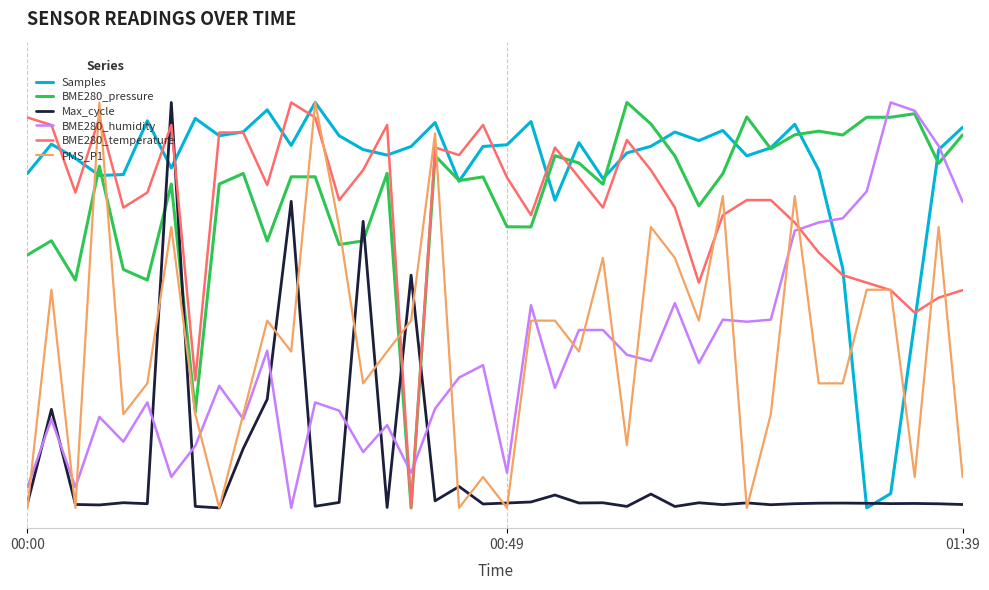

What are all the series names shown in the legend?

Samples, BME280_pressure, Max_cycle, BME280_humidity, BME280_temperature, PMS_P1